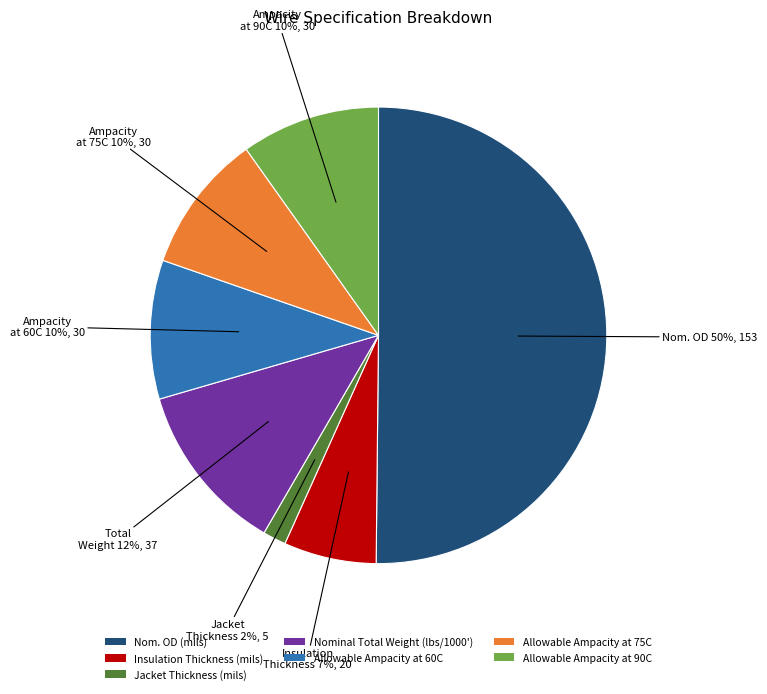

True or false: Allowable Ampacity at 60C accounts for 10% of the total.

True